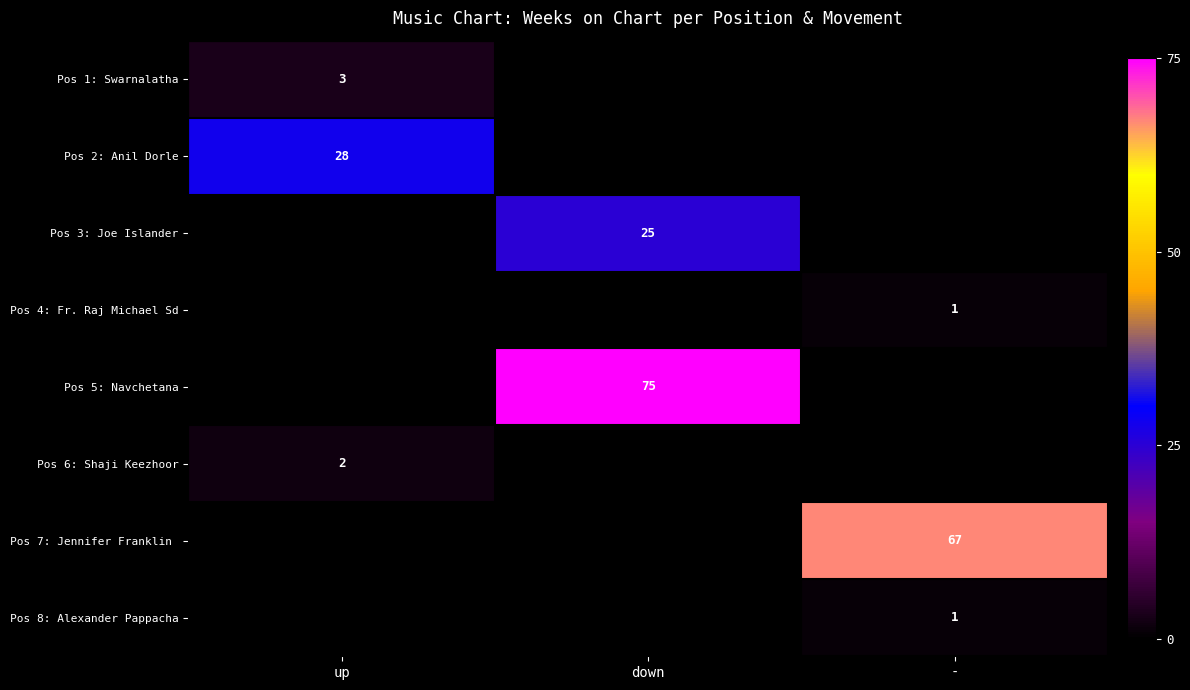

Is it true that Pos 3: Joe Islander equals 25 at down?

True